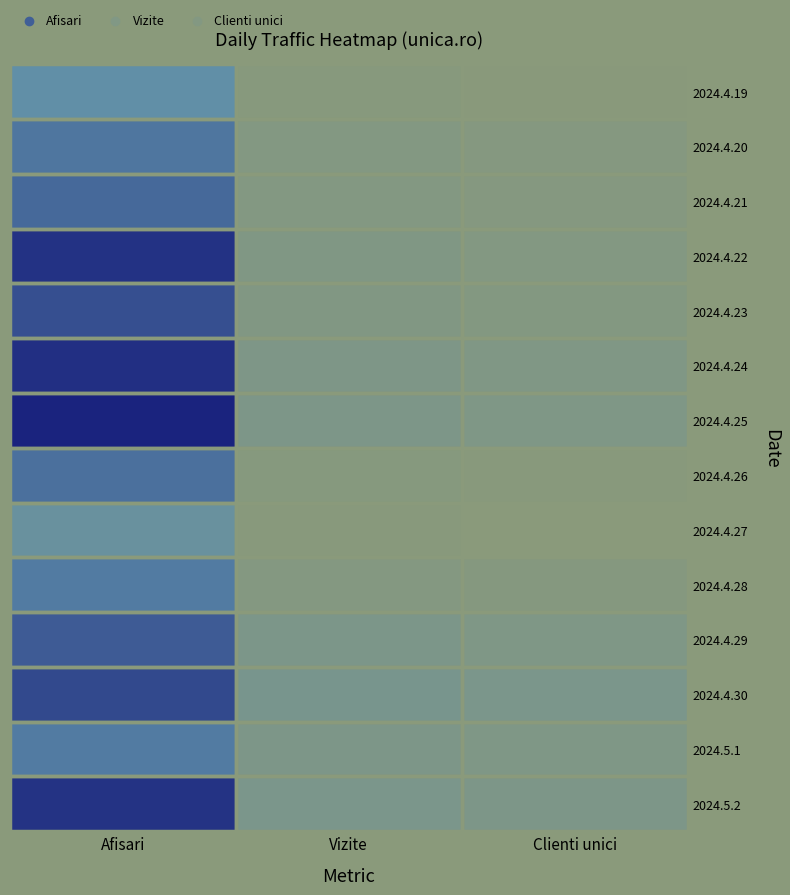

Reading right to left, list all the values displayed in this chart.

2024.5.2: Clienti unici=136750	Vizite=146738	Afisari=417130
2024.5.1: Clienti unici=128430	Vizite=136961	Afisari=297494
2024.4.30: Clienti unici=146780	Vizite=157252	Afisari=380281
2024.4.29: Clienti unici=129410	Vizite=140339	Afisari=351569
2024.4.28: Clienti unici=102435	Vizite=109291	Afisari=296612
2024.4.27: Clienti unici=84166	Vizite=89159	Afisari=220598
2024.4.26: Clienti unici=91651	Vizite=97202	Afisari=315078
2024.4.25: Clienti unici=127252	Vizite=135249	Afisari=446720
2024.4.24: Clienti unici=125245	Vizite=134037	Afisari=425212
2024.4.23: Clienti unici=110332	Vizite=118338	Afisari=371071
2024.4.22: Clienti unici=113403	Vizite=122428	Afisari=419971
2024.4.21: Clienti unici=104852	Vizite=111822	Afisari=328964
2024.4.20: Clienti unici=104249	Vizite=111543	Afisari=307723
2024.4.19: Clienti unici=88325	Vizite=95137	Afisari=255785